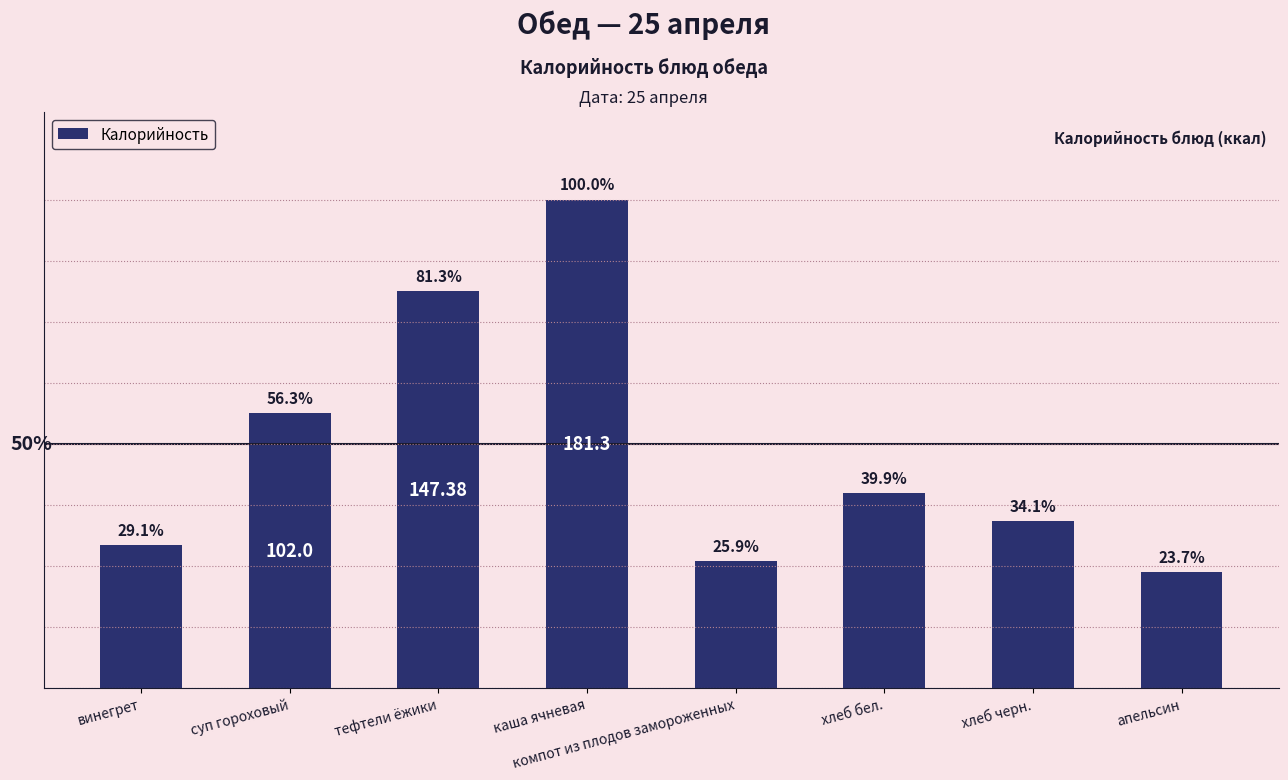

Are the bars horizontal?

No